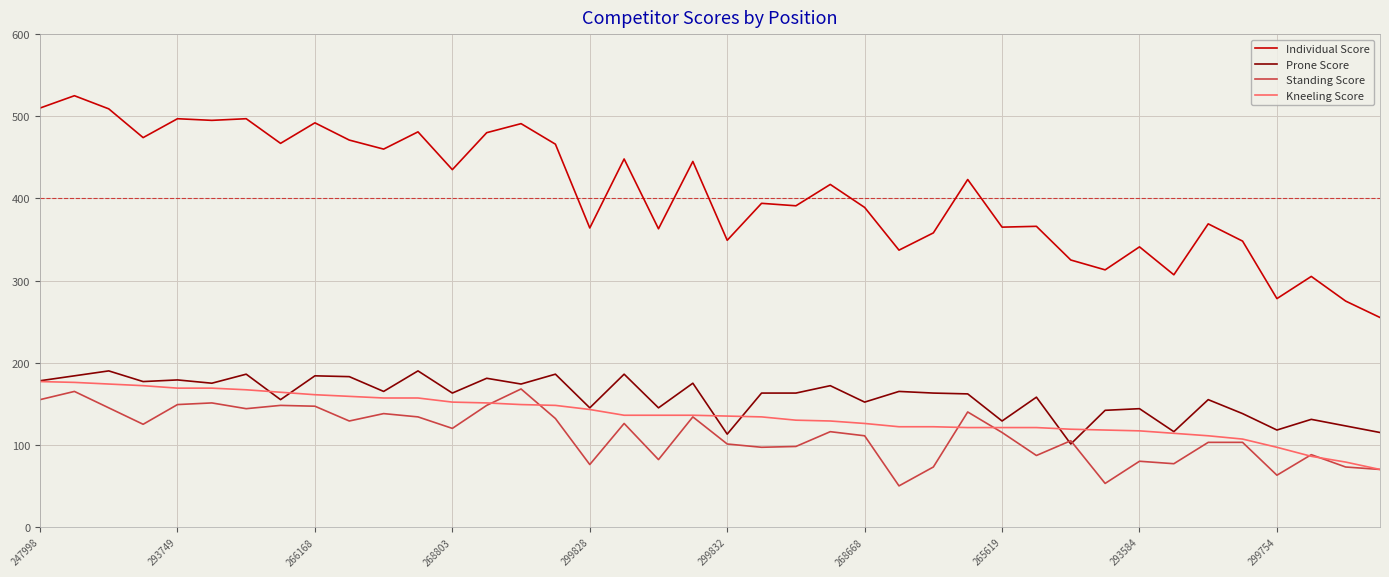

Which series has the largest total across all categories?

Individual Score